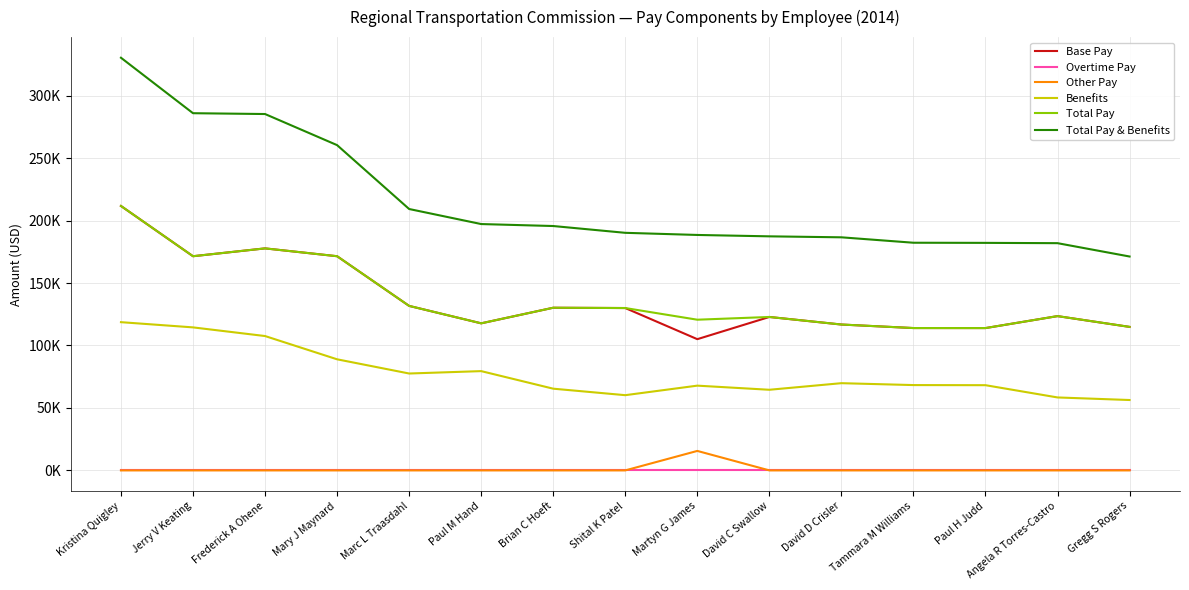

What are all the series names shown in the legend?

Base Pay, Overtime Pay, Other Pay, Benefits, Total Pay, Total Pay & Benefits